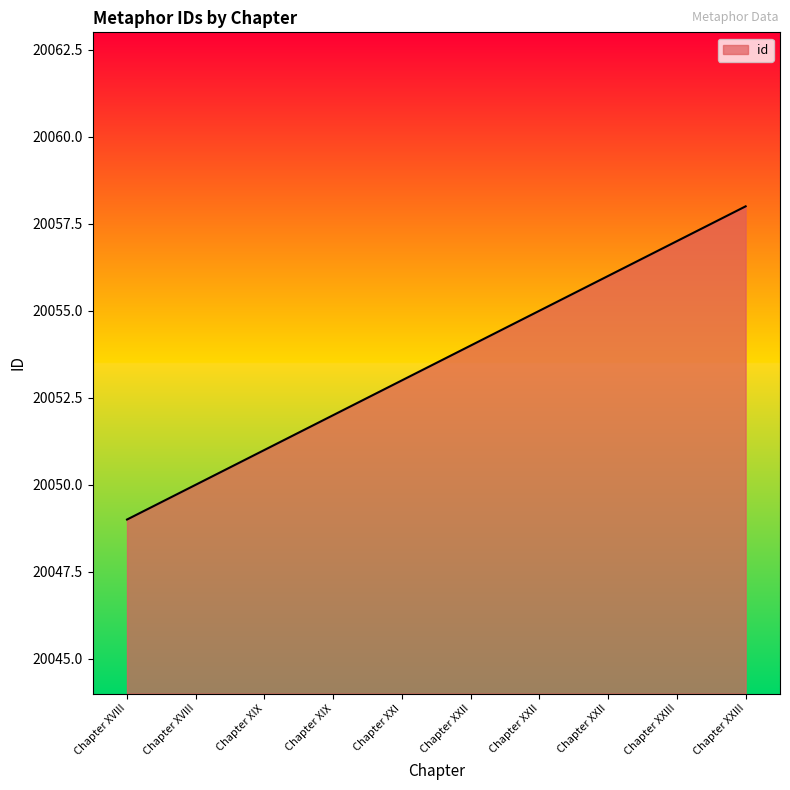

Between Chapter XIX and Chapter XXI, which is larger?

Chapter XXI